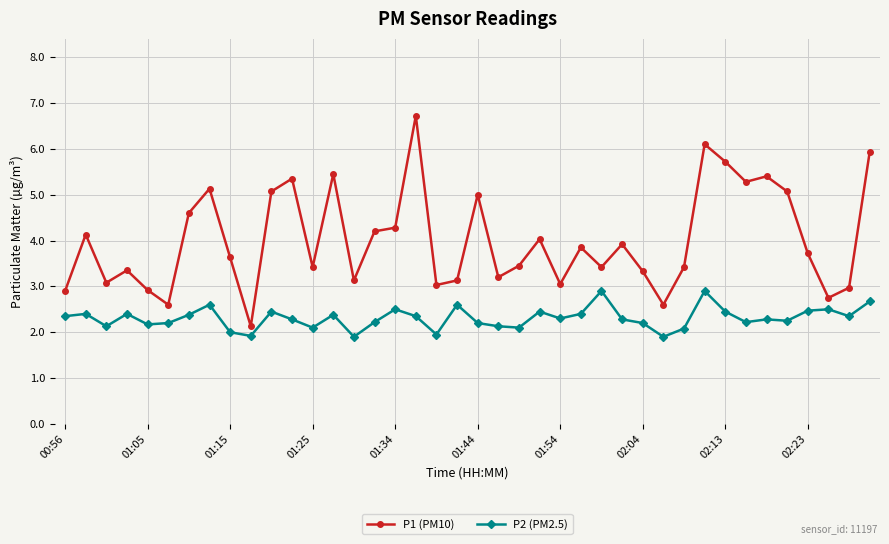

How many categories are shown in the chart?

40